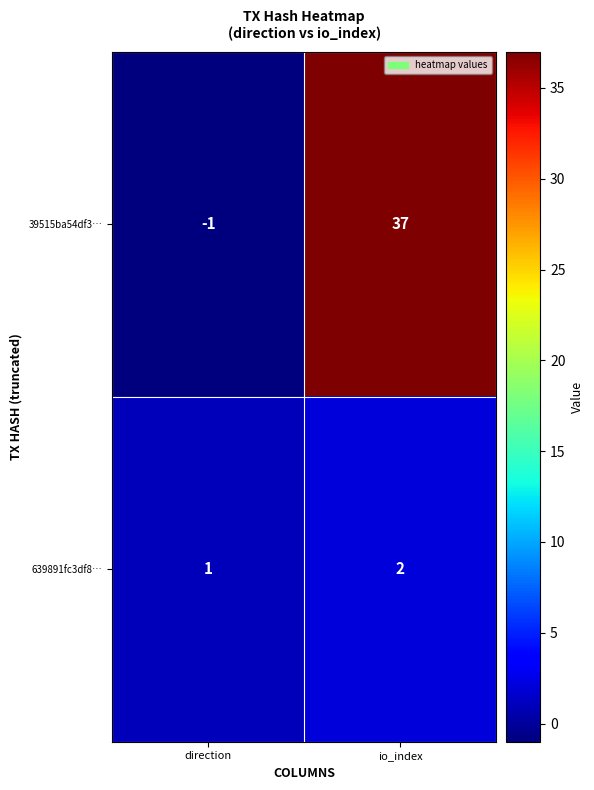

What is the maximum value for 39515ba54df3…?

37